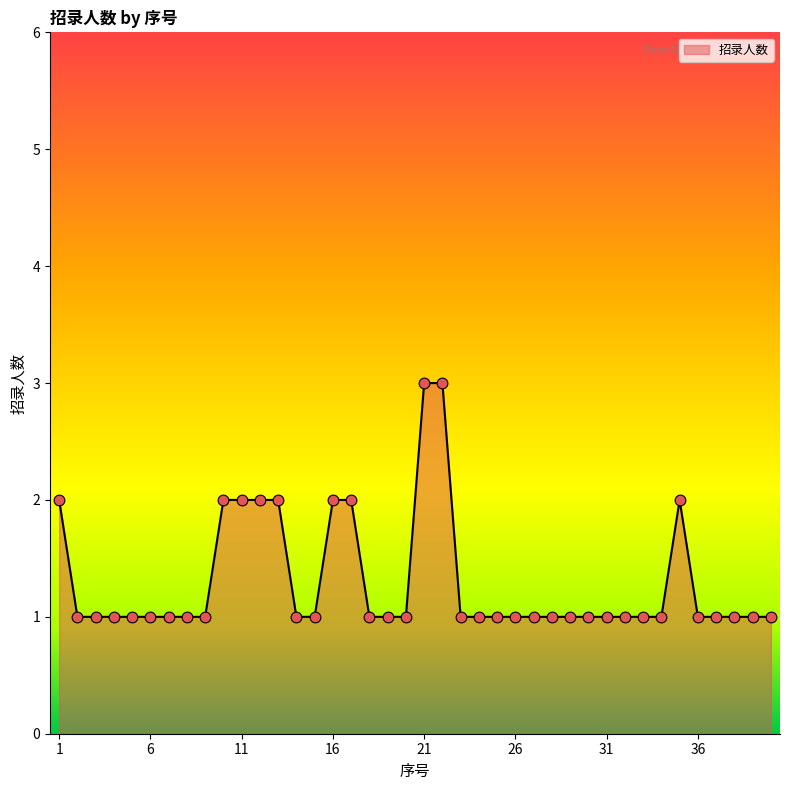

What is the greatest value displayed?

3